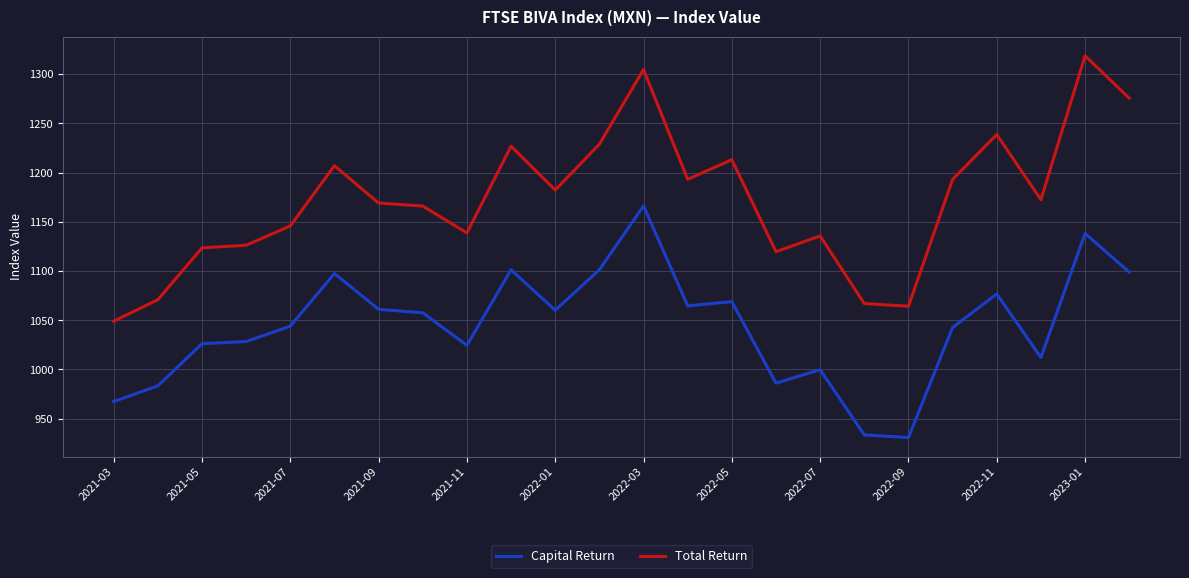

Which series has the widest spread of values?

Total Return